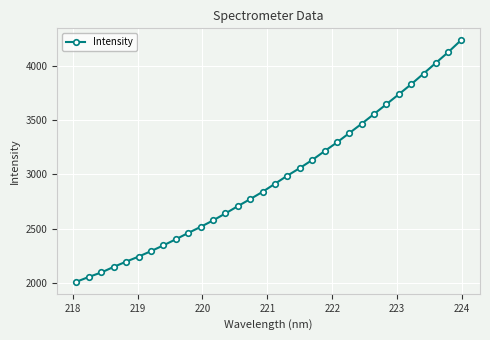

What is the maximum value shown in the chart?

4233.3